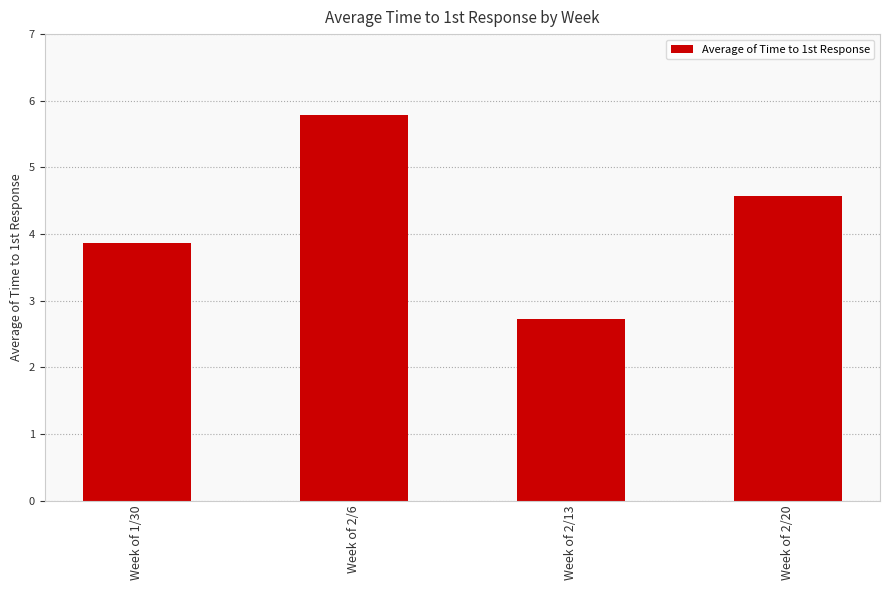

How many distinct data groups are displayed?

1